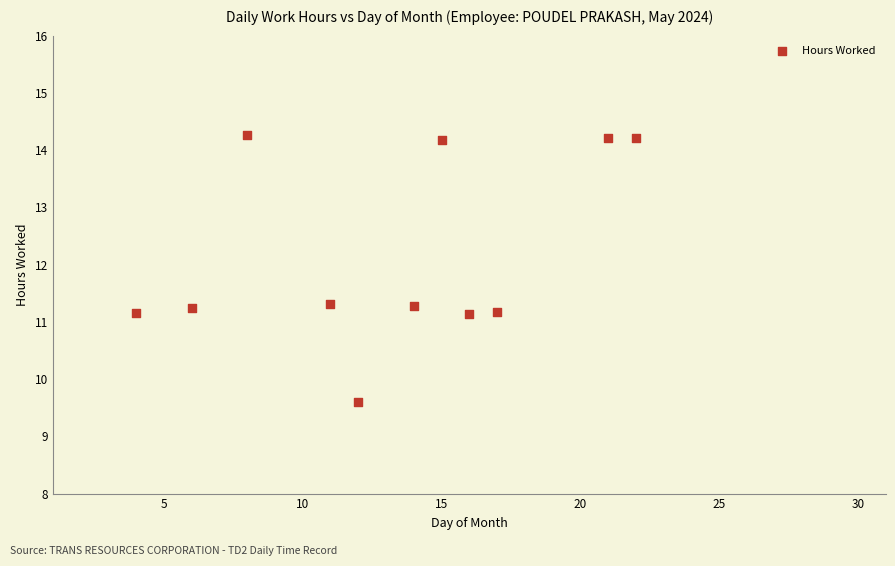

What is the range of Y values (max minus min)?

4.7